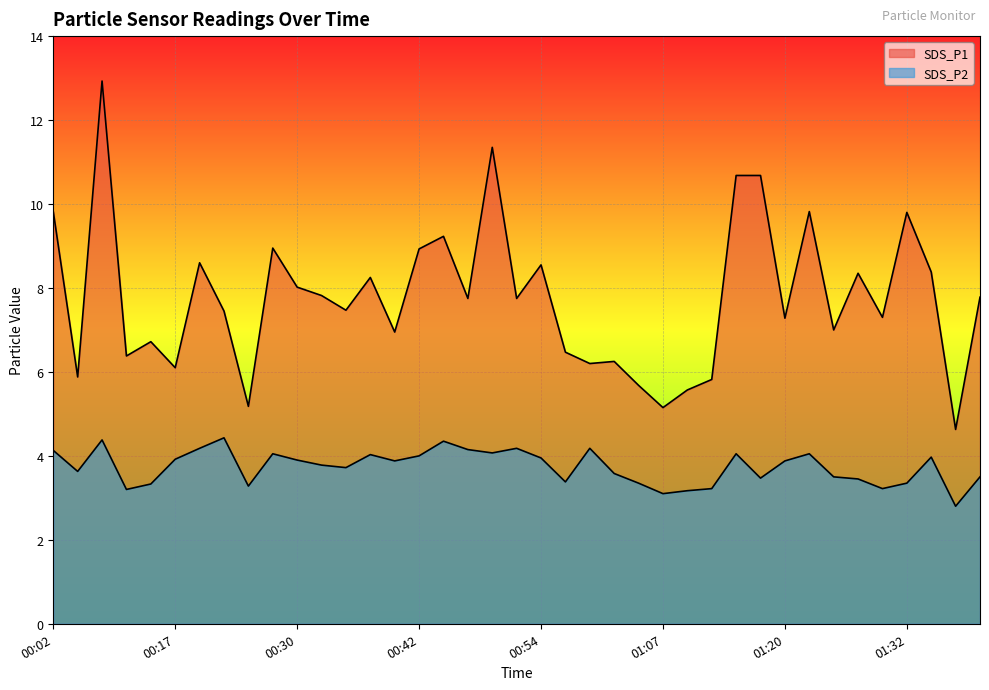

What is the value of the SDS_P1 point at the 20th from the left?

7.8